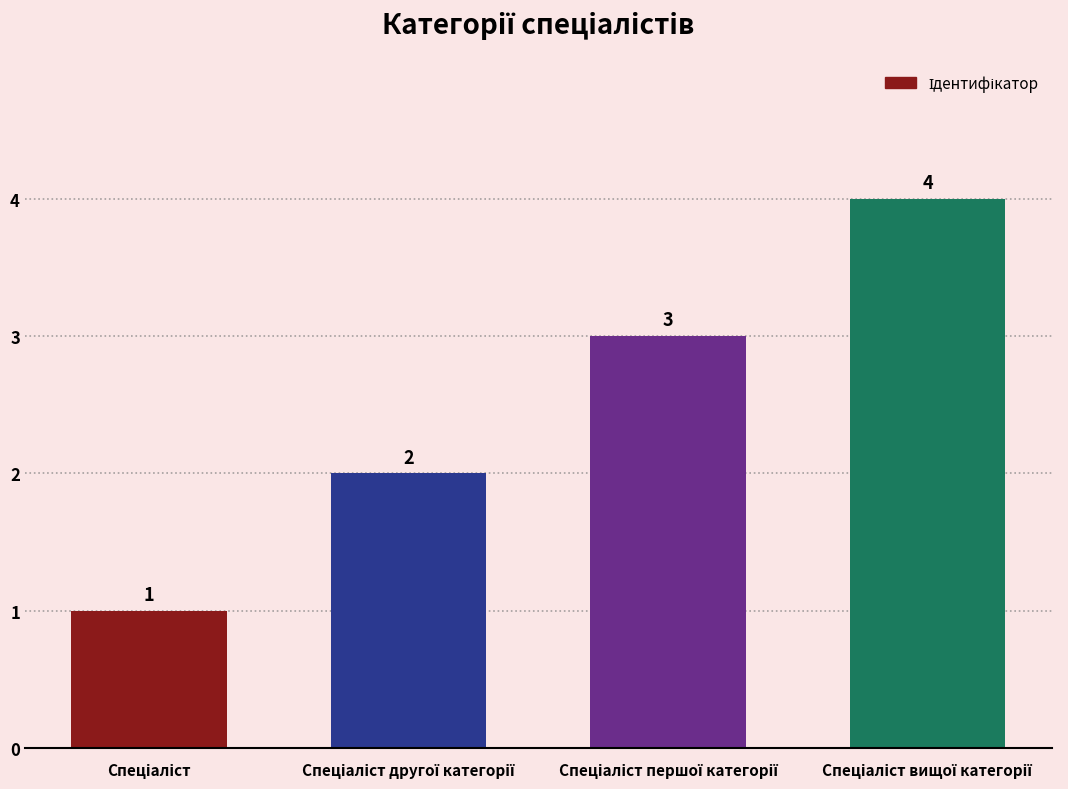

How many values are between 2 and 4?

3